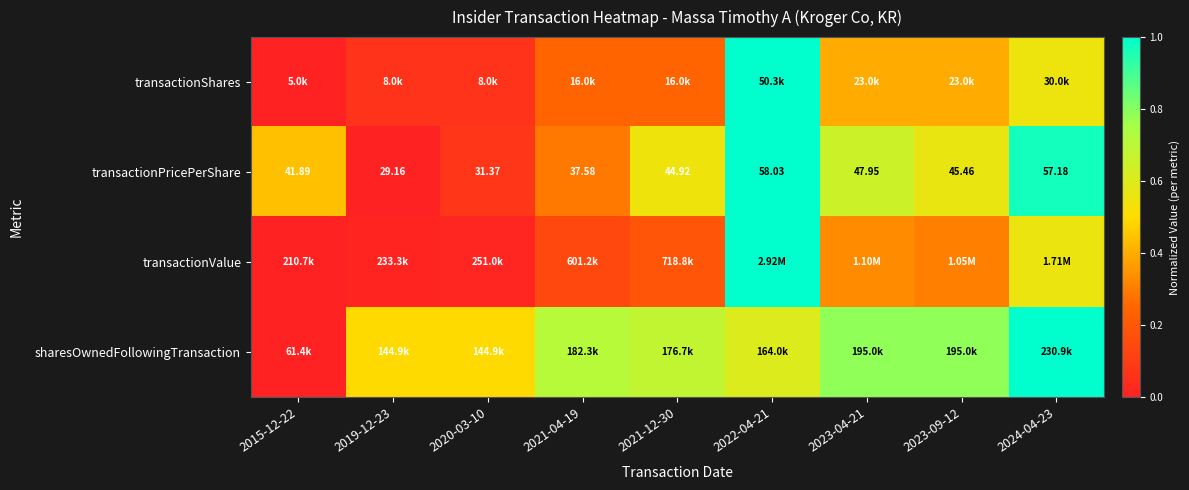

What is the difference between the second highest and second lowest values in the transactionValue series?

0.5